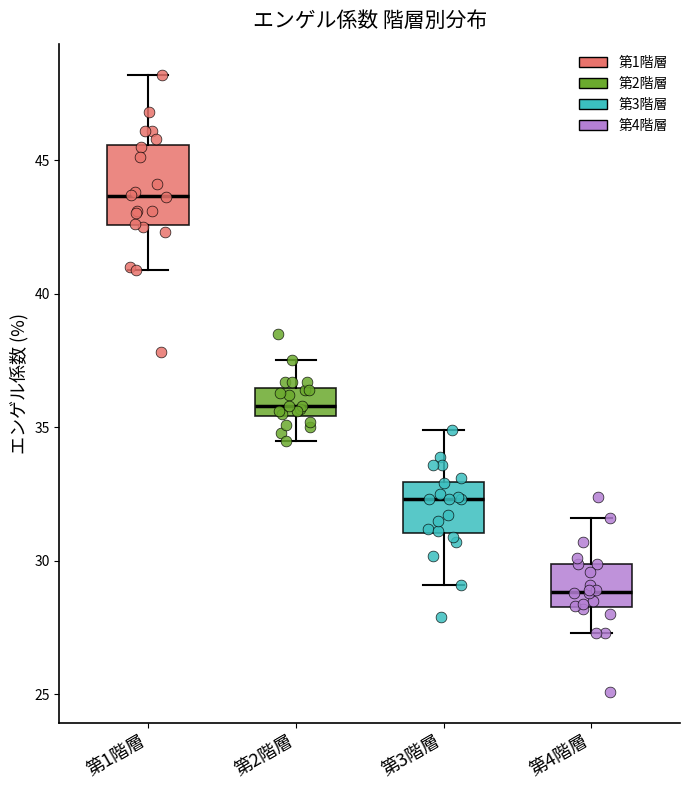

Where does the median line of the box for 第3階層 sit on the y-axis? The values are not printed on the chart, so give them approximately, as read against the axis.

32.5